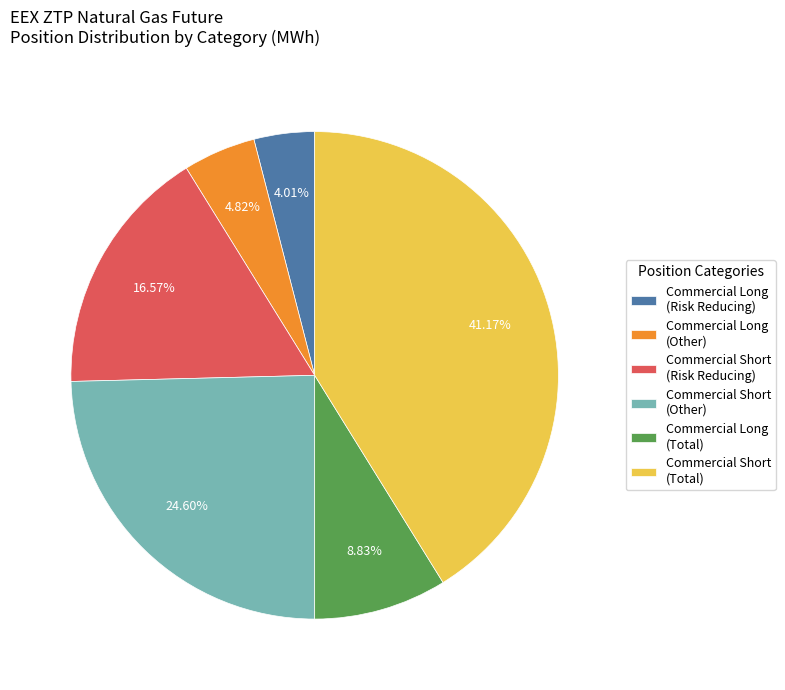

Is Commercial Short (Total) the majority of the pie?

No